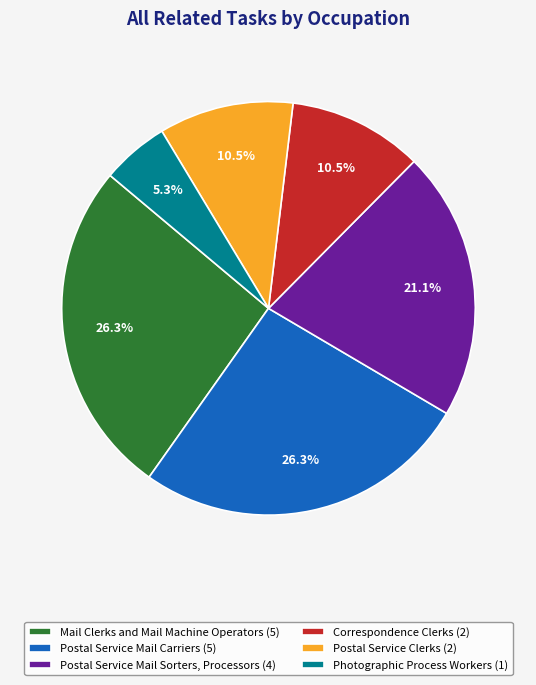

What percentage is the Photographic Process Workers slice, to the nearest percent?

5%